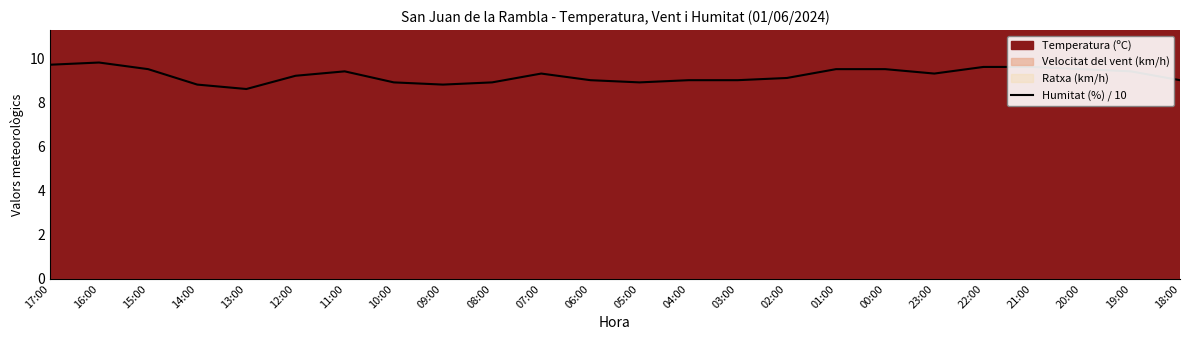

What position from the left is 07:00?

11